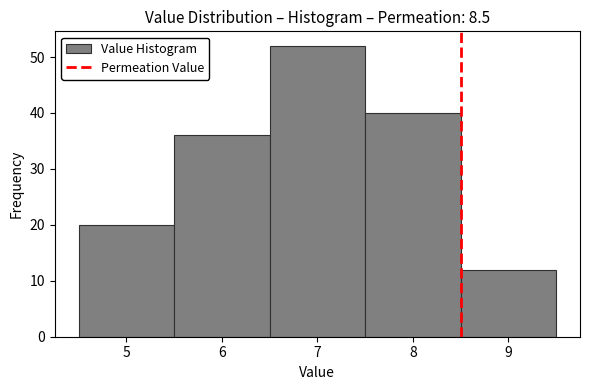

Which range on the x-axis has the tallest bar?

6.5 to 7.5